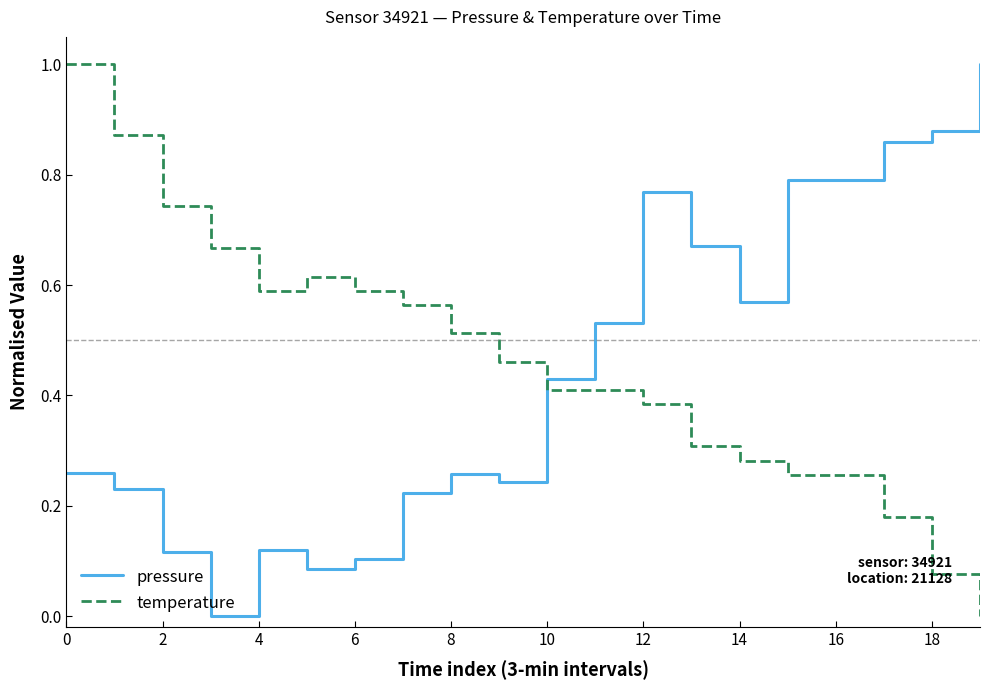

How many positive values does the pressure series have?

19